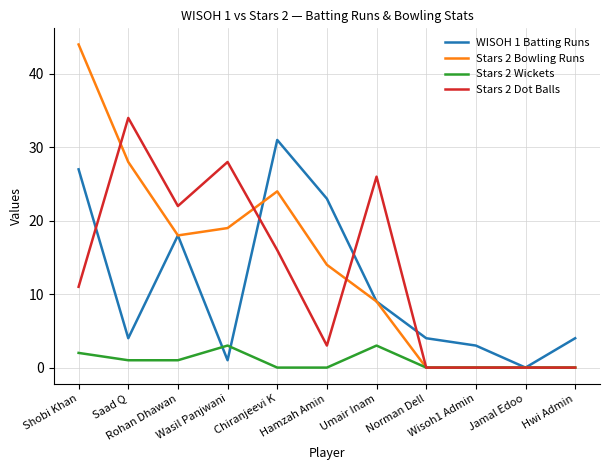

Where is Stars 2 Dot Balls nearest to the value 17?

Chiranjeevi K